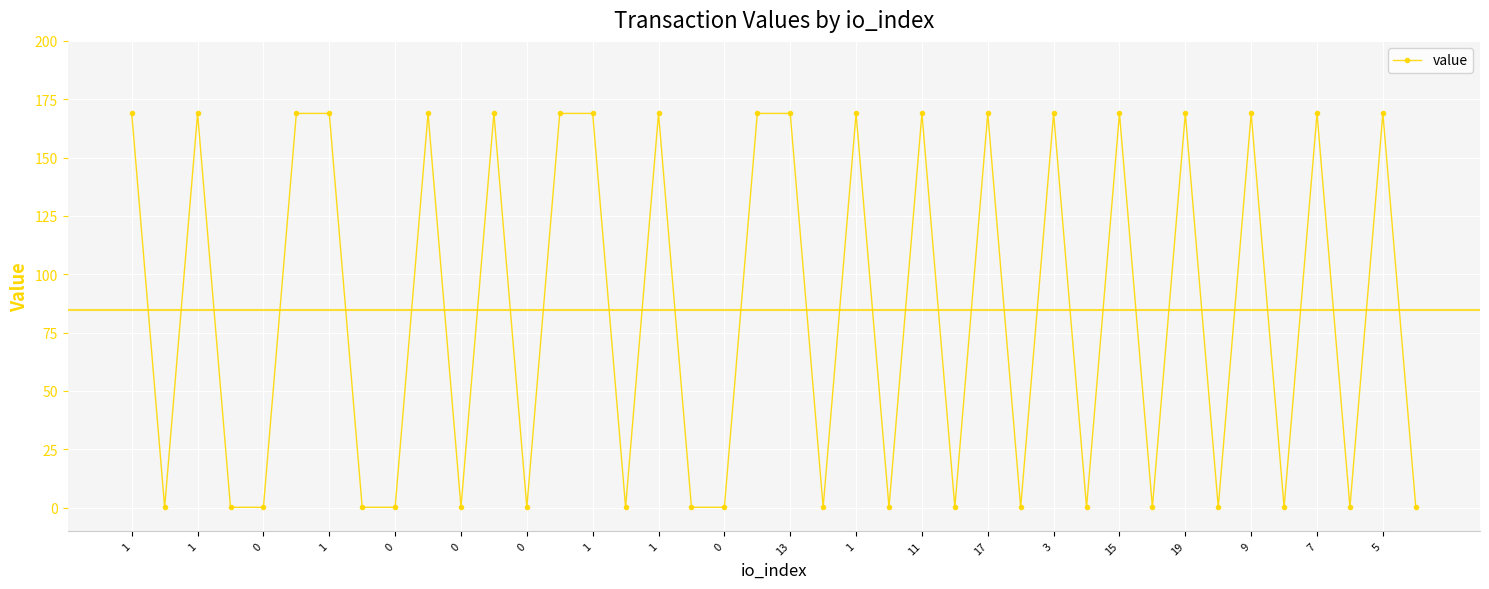

True or false: the data has more than 0 interior local peaks.

True